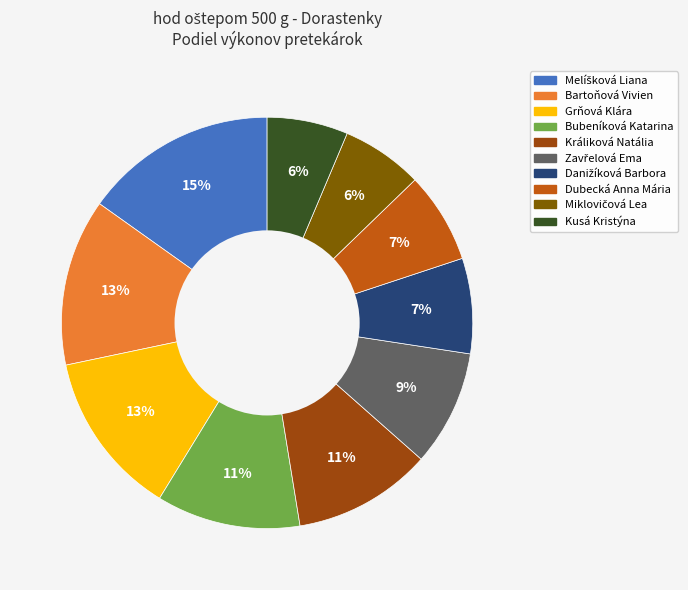

To the nearest percent, what portion does Králiková Natália represent?

11%